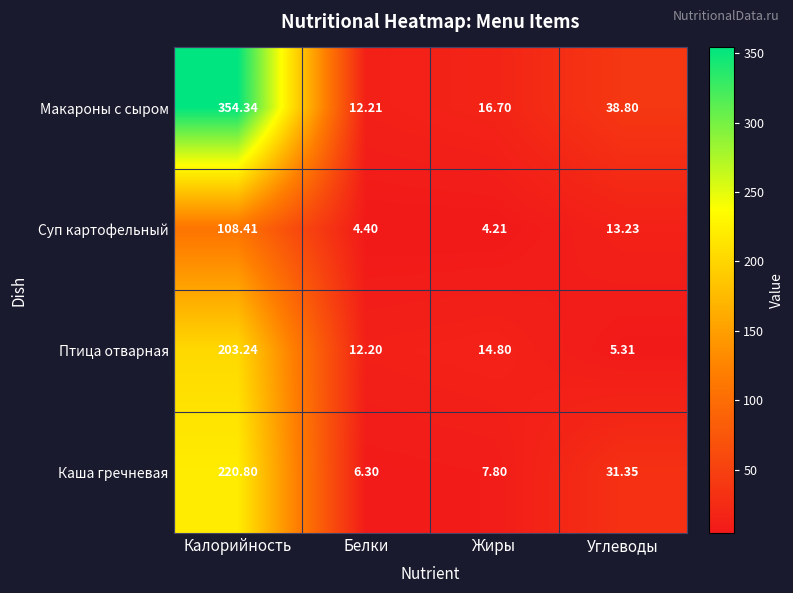

Which series has the largest range (max minus min)?

Макароны с сыром